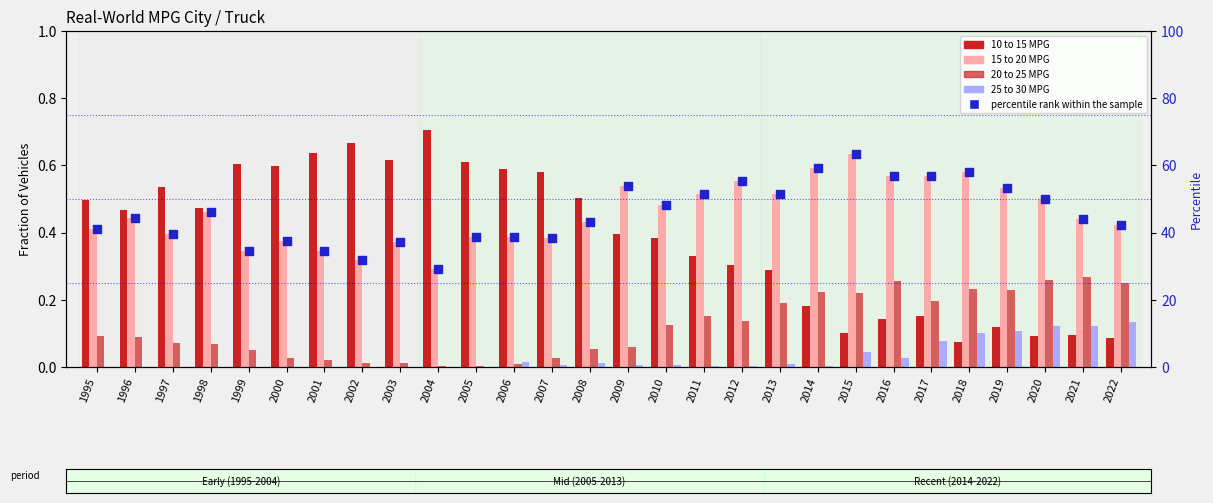

Which series has the widest spread of Y values?

percentile rank within the sample